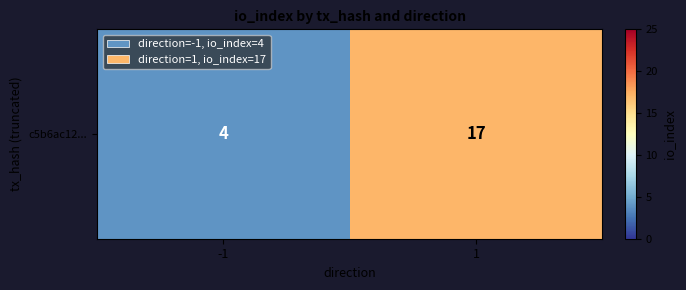

How many values are below 17?

1